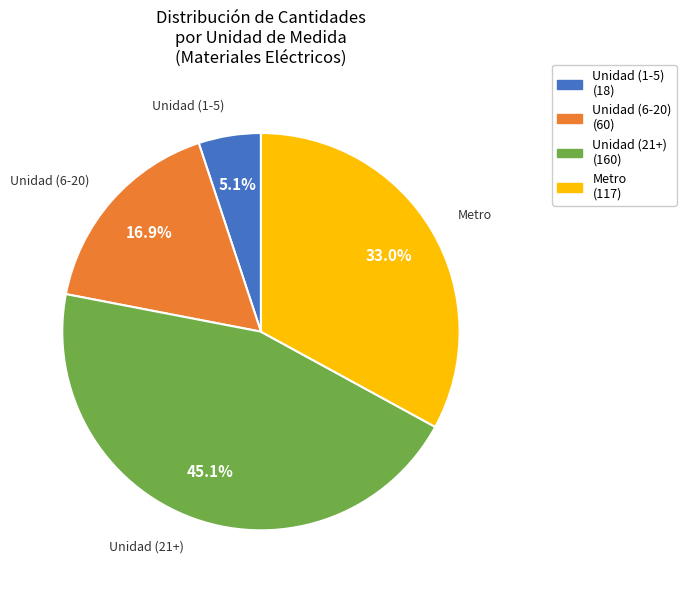

Is there a majority slice in this chart?

No